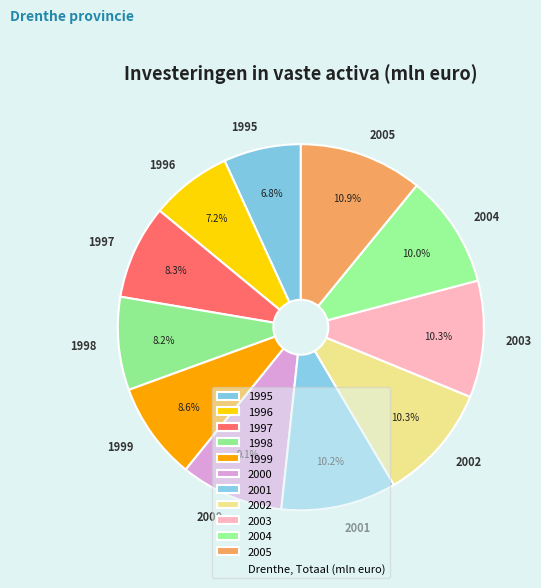

To the nearest percent, what is the combined percentage of 2002 and 1998?

19%